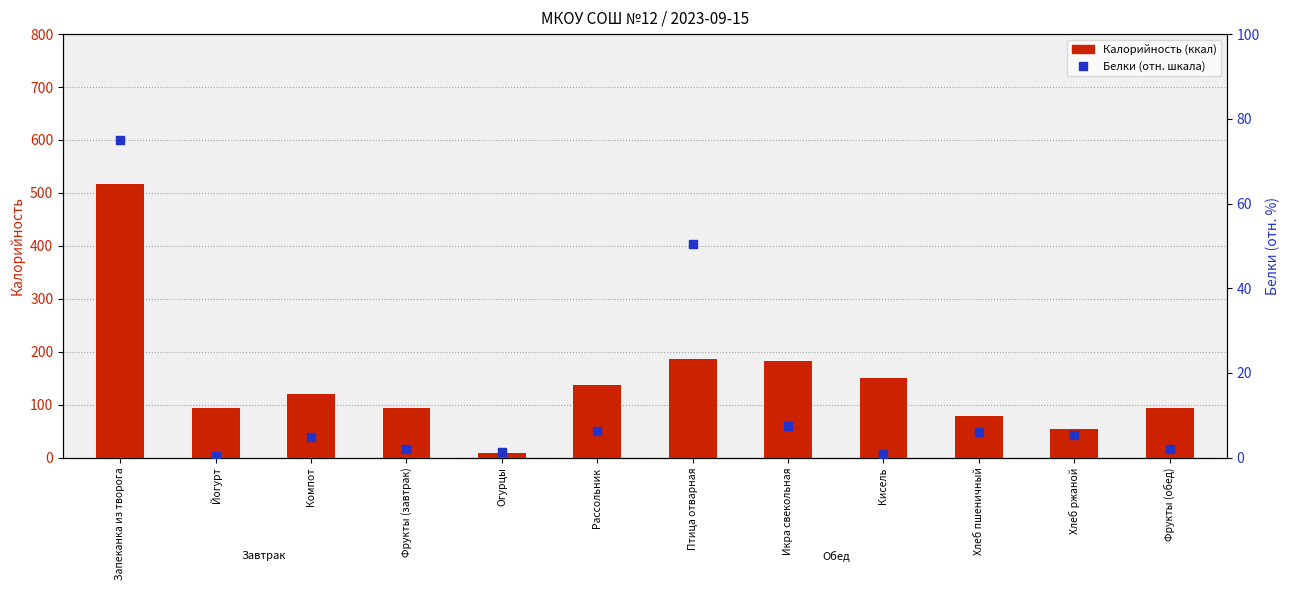

At how many categories does at least one series exceed 199?

1